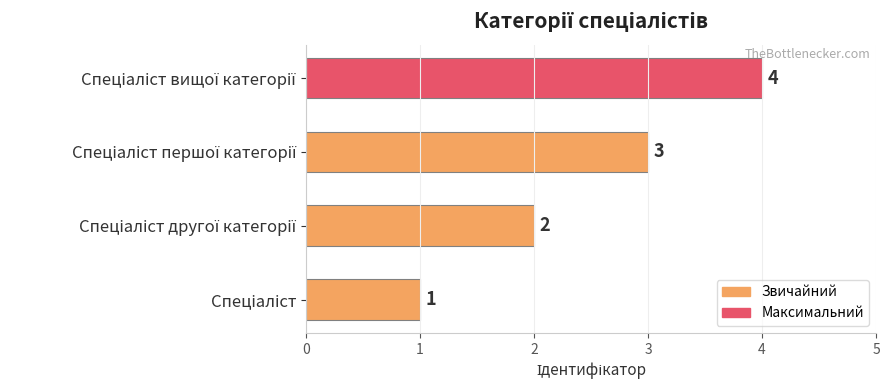

What is the difference between the maximum and minimum values?

3